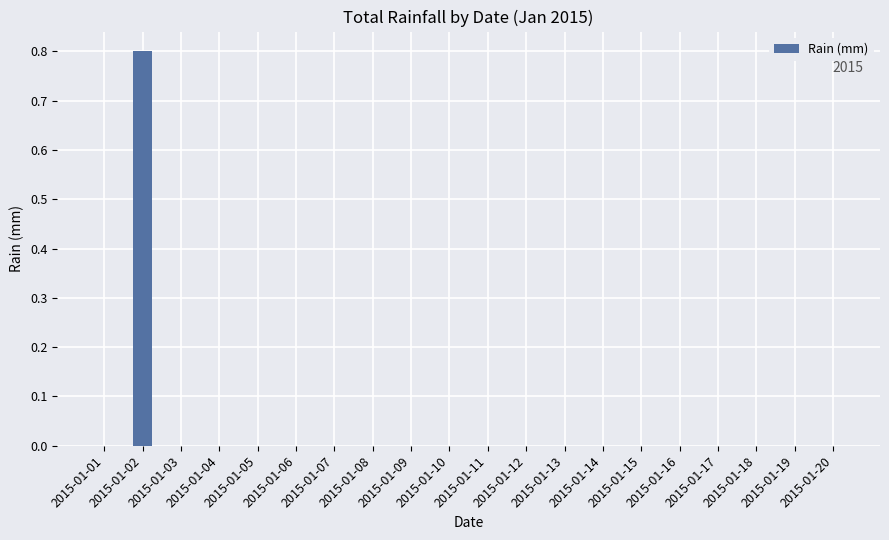

Which label corresponds to the largest value in the chart?

2015-01-02